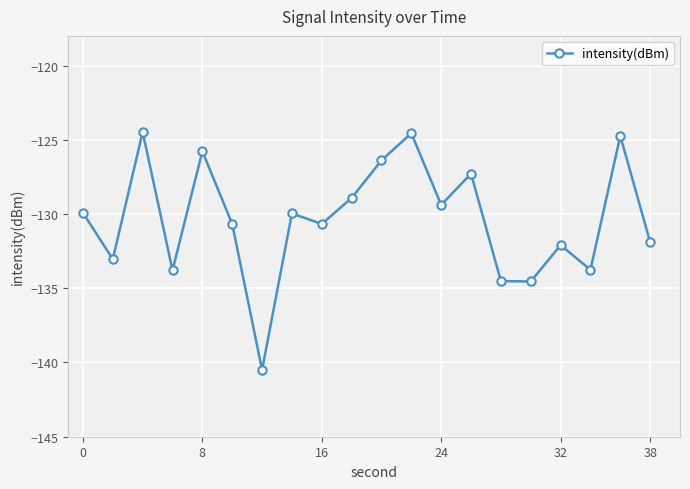

What is the sum of all values?

-2606.9